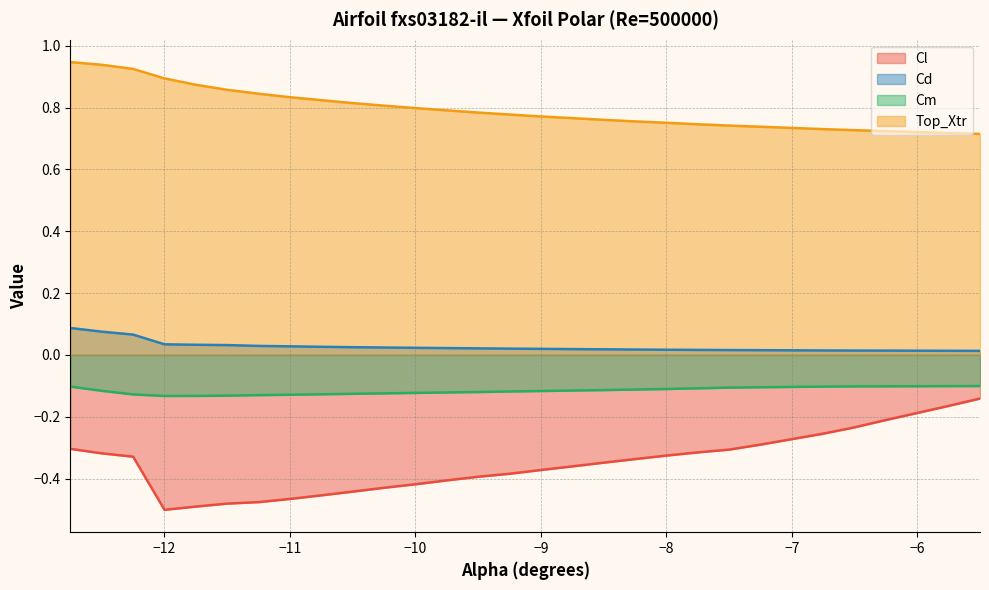

True or false: Cd and Cl cross at least once.

False